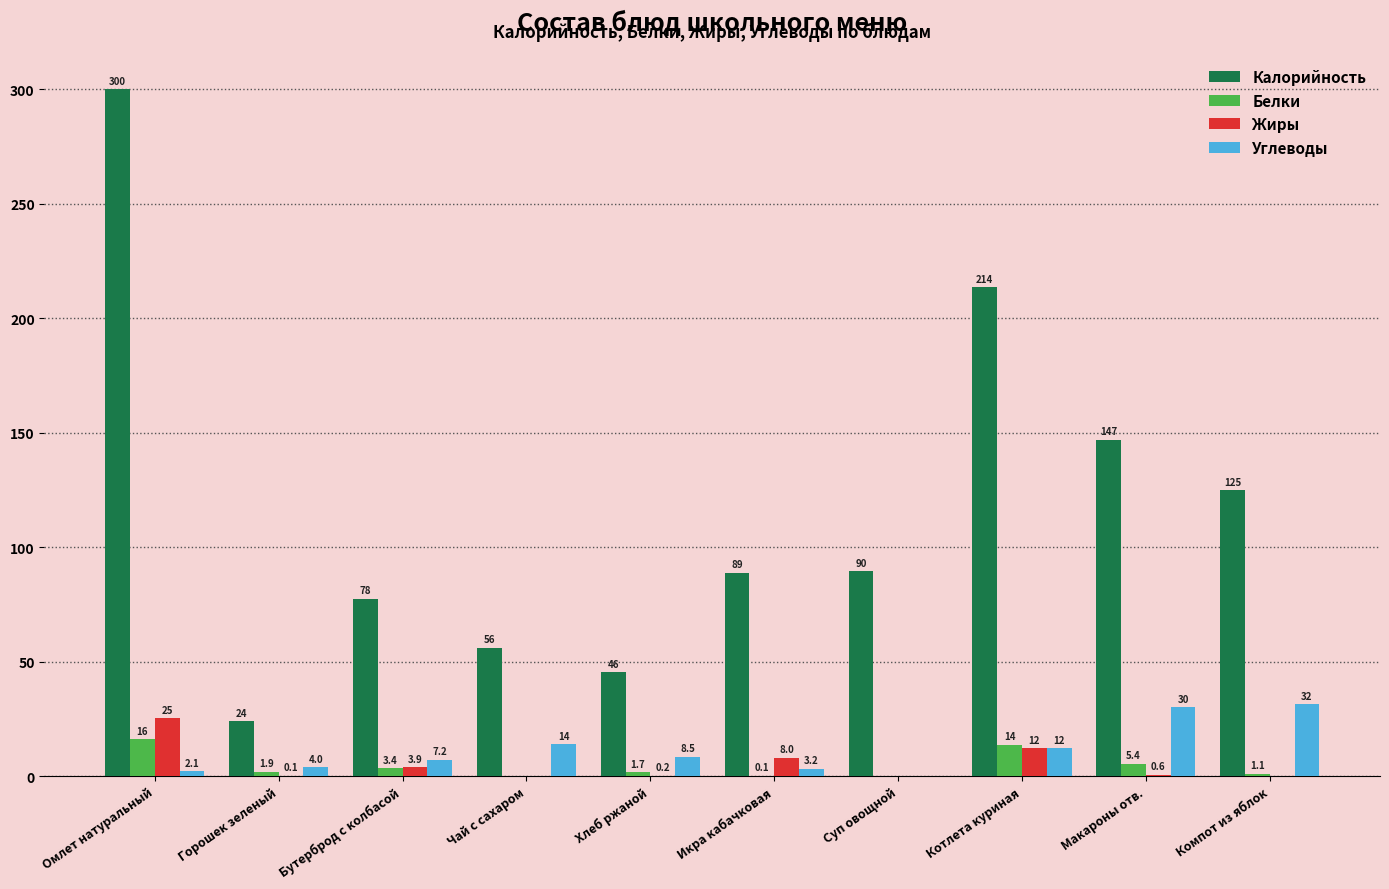

At which label is Углеводы closest to 15?

Чай с сахаром